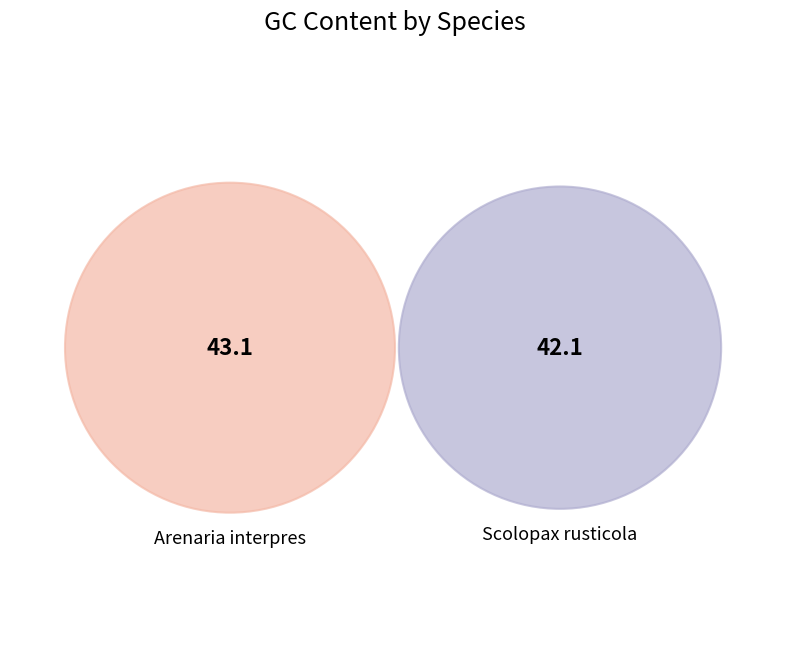

The Arenaria interpres slice represents 51% of the pie. True or false?

True